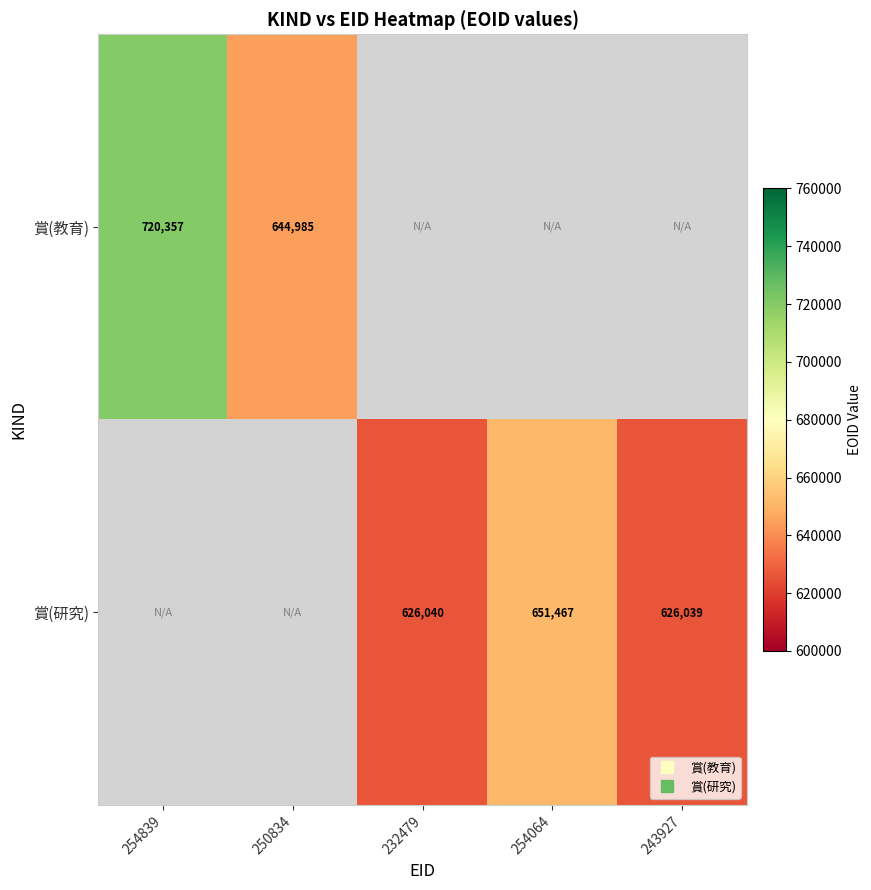

Rank the categories by 賞(研究) value from highest to lowest.

254839, 250834, 254064, 232479, 243927